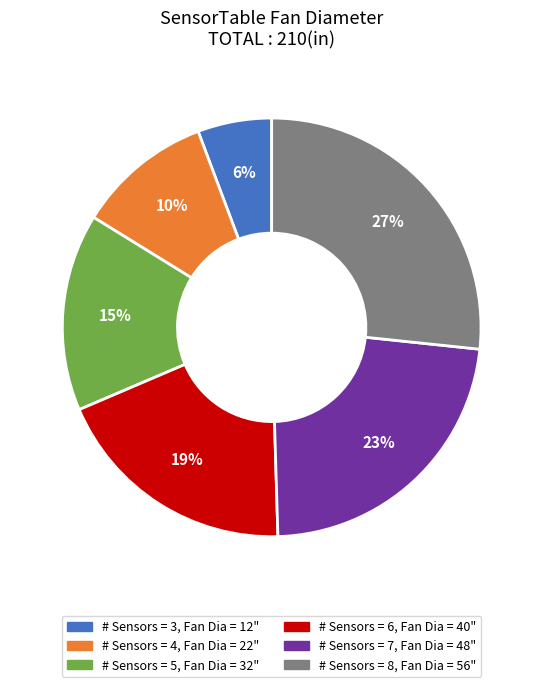

Count the number of slices in the pie.

6